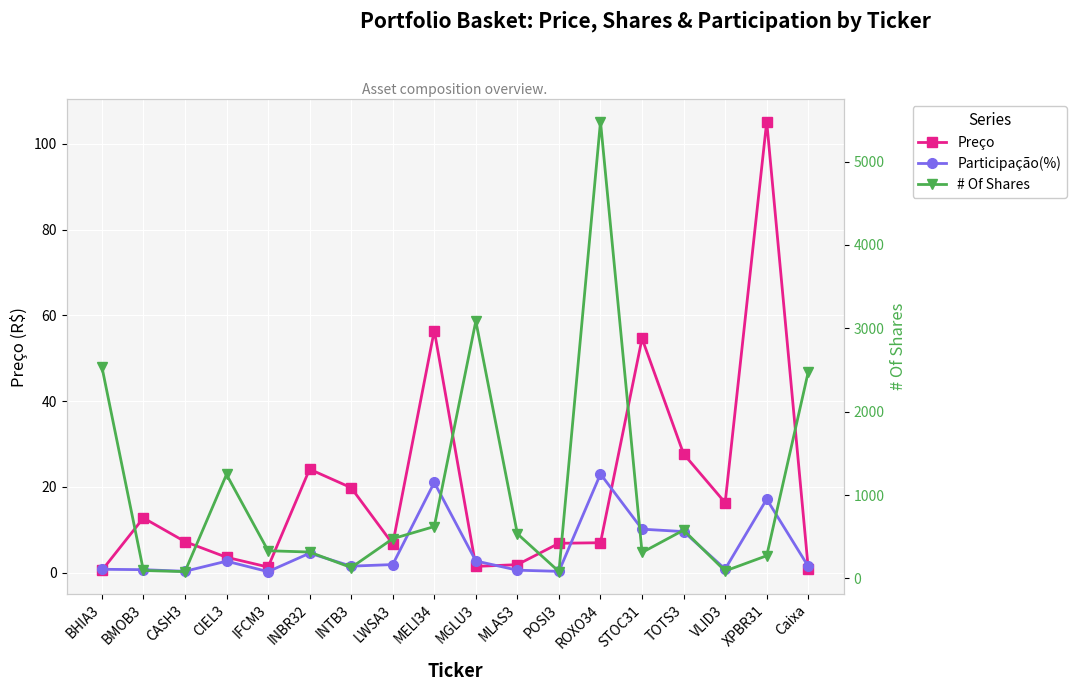

What is the lowest value of the Preço series?

0.5